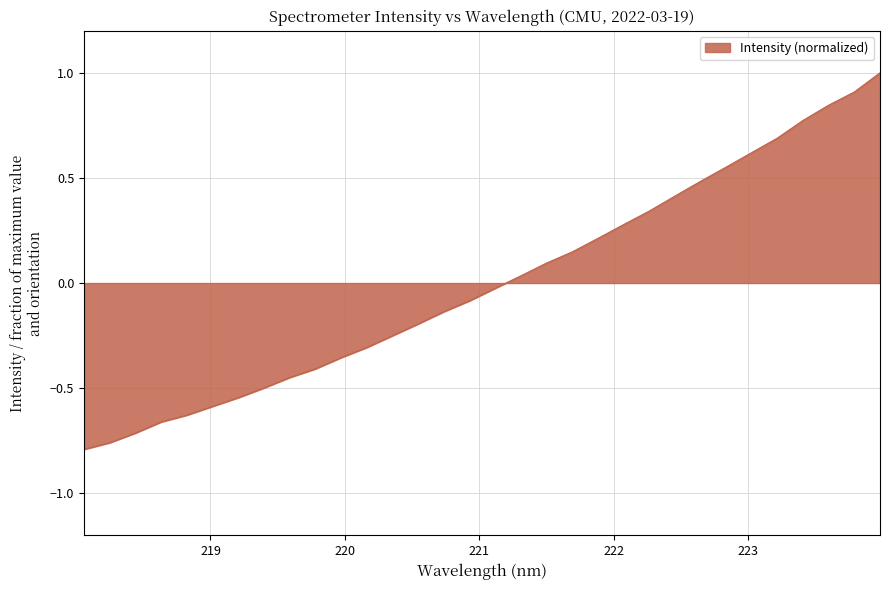

What is the difference between the maximum and minimum values?

1.8